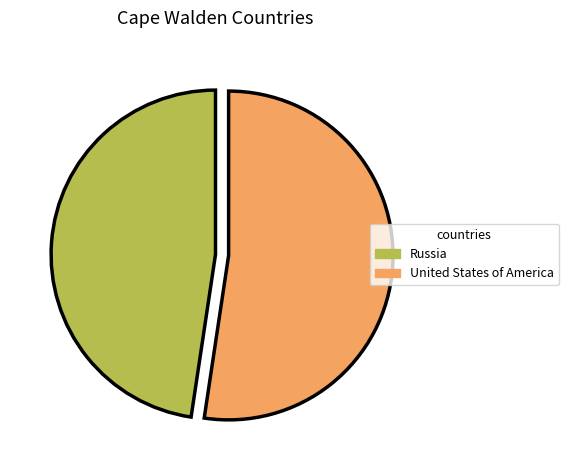

The Russia slice represents 60% of the pie. True or false?

False